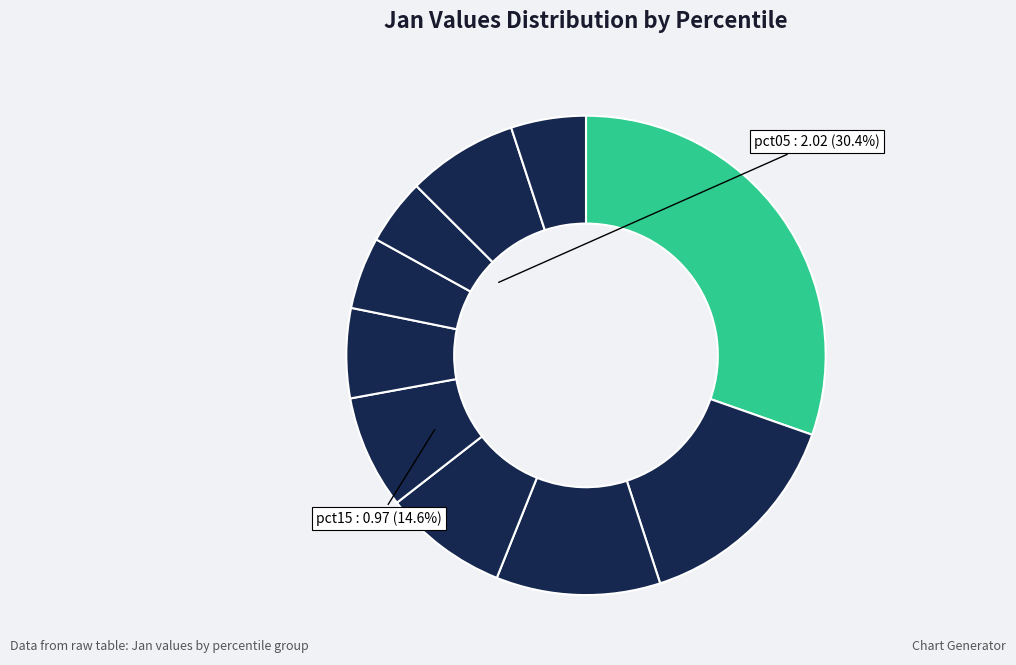

Is there a majority slice in this chart?

No